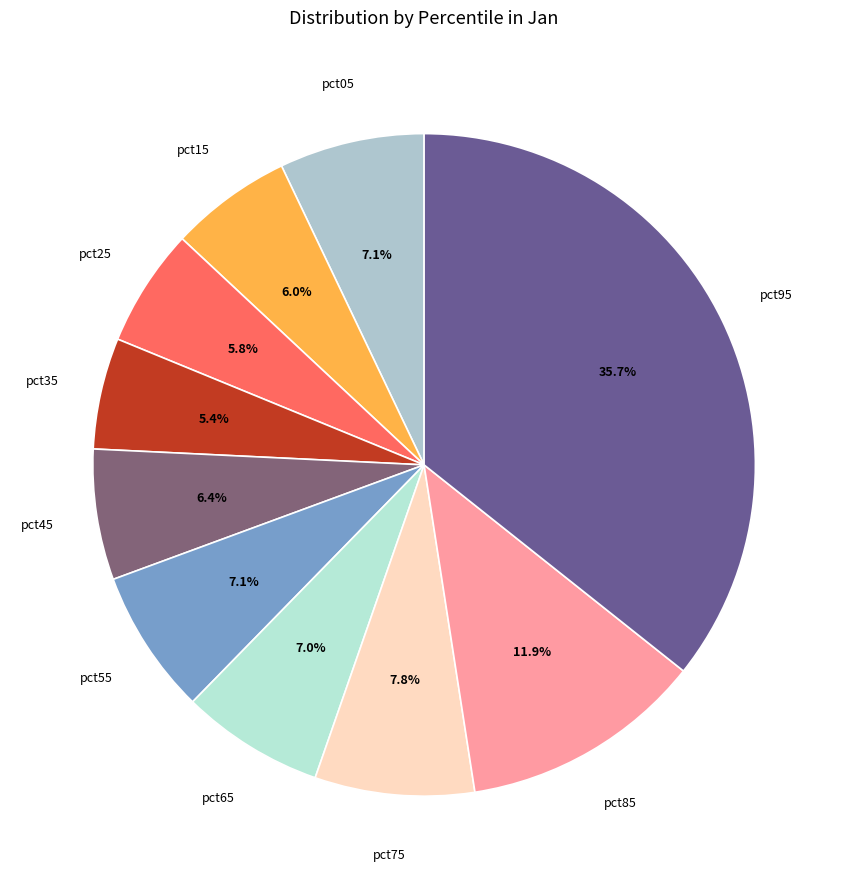

Is pct25 the majority of the pie?

No